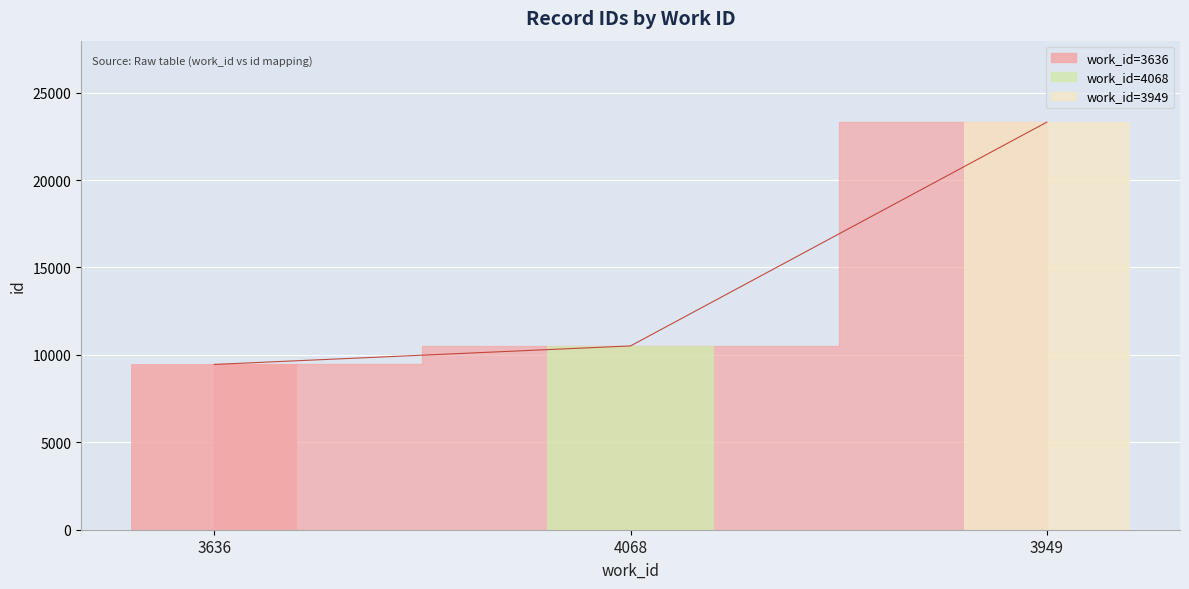

Rank the categories by value from highest to lowest.

3949, 4068, 3636